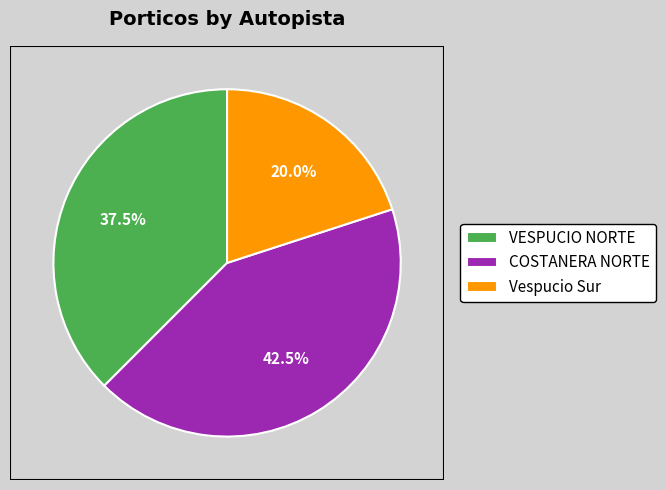

Rank the categories by value from highest to lowest.

COSTANERA NORTE, VESPUCIO NORTE, Vespucio Sur